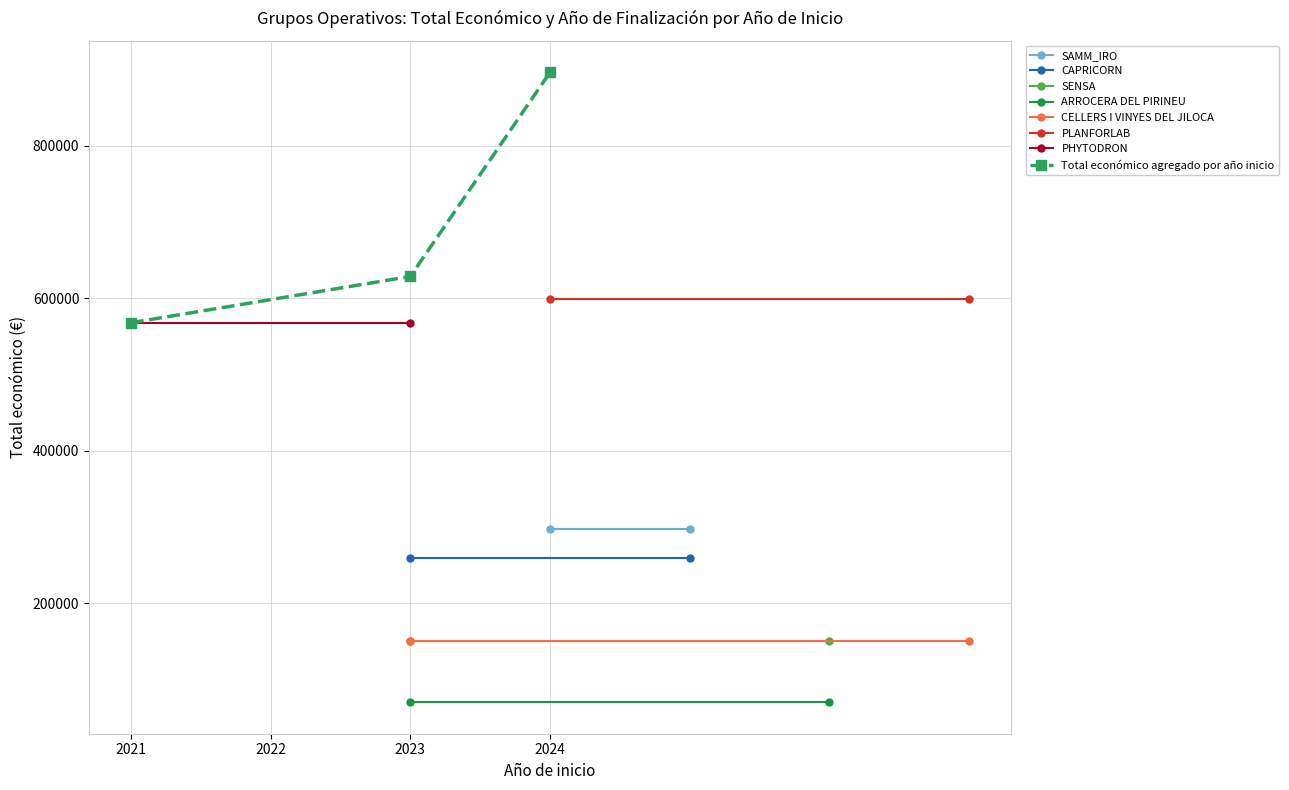

Rank the categories by Total económico agregado por año inicio value from lowest to highest.

2021, 2023, 2024